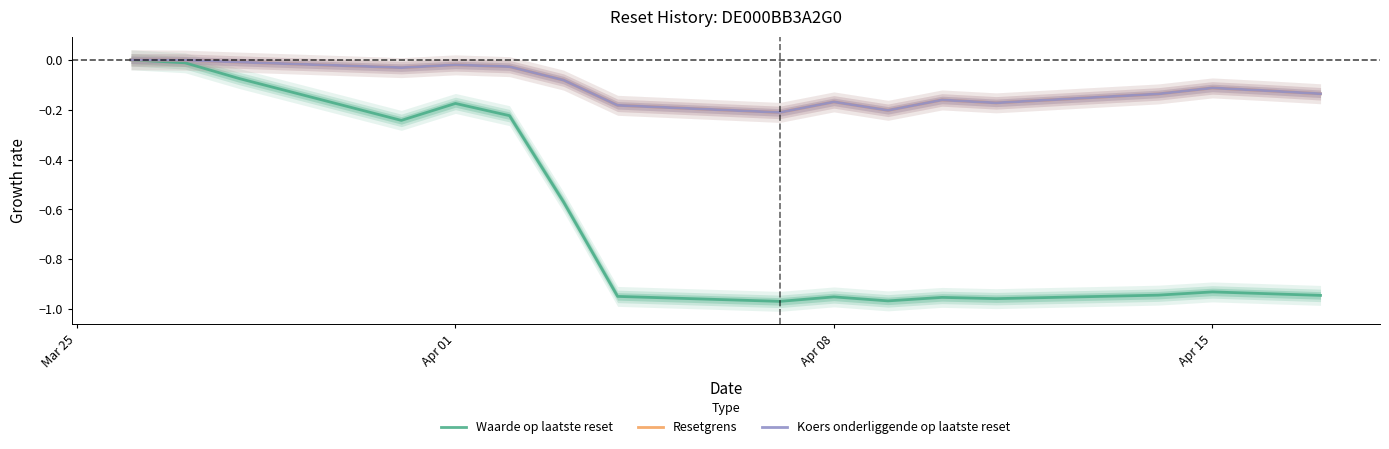

Where is the first local minimum for Resetgrens?

Apr 15